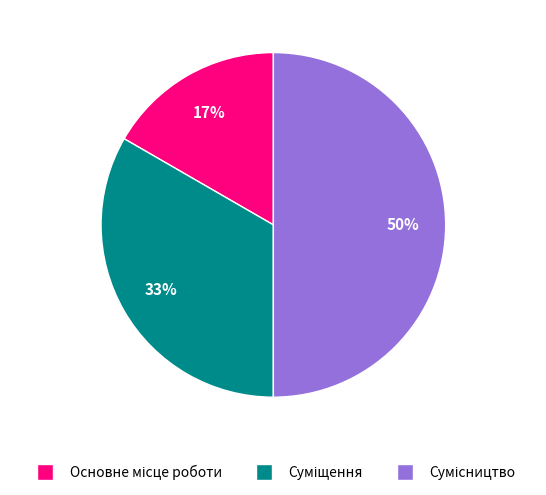

To the nearest percent, what is the average slice percentage?

33%